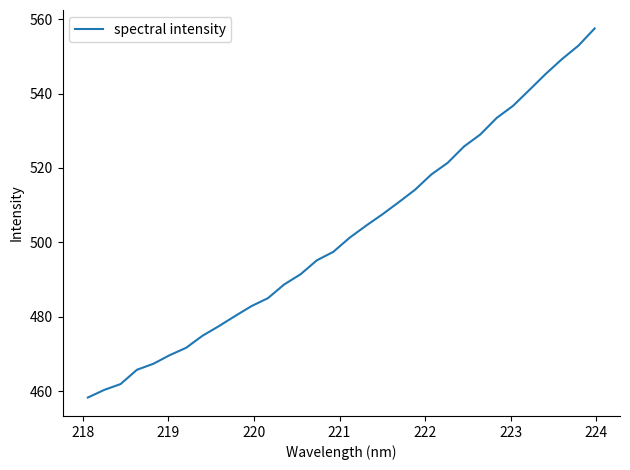

Reading right to left, what are all the values shown in this chart?

557.5	552.9	549.3	545.3	541.0	536.7	533.4	529.0	525.8	521.4	518.2	514.1	510.8	507.5	504.4	501.2	497.4	495.2	491.4	488.7	485.0	482.8	480.2	477.4	474.9	471.6	469.6	467.3	465.7	461.9	460.3	458.3